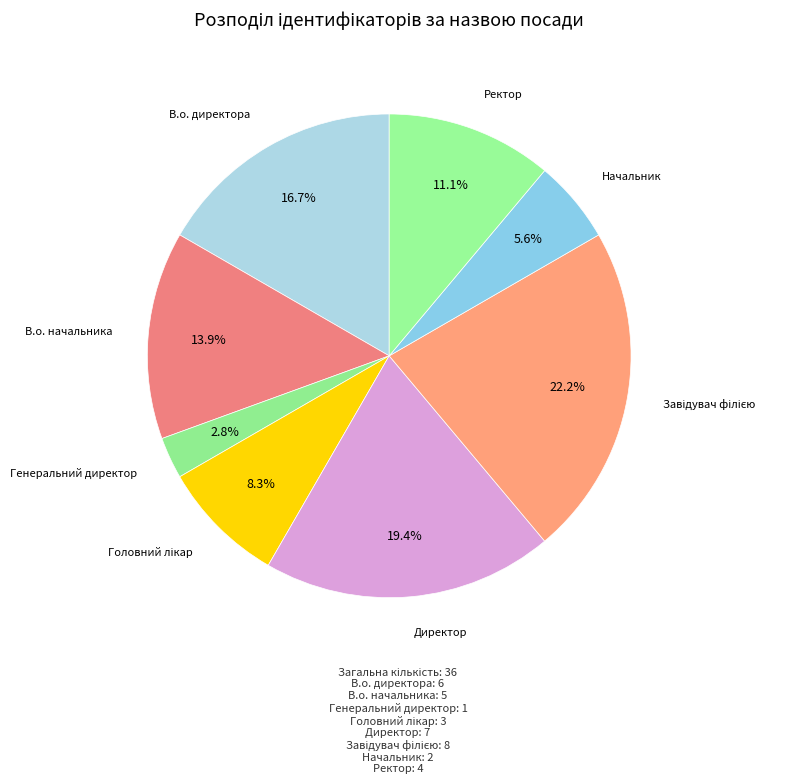

To the nearest percent, what is the difference between the Ректор and В.о. директора slice percentages?

6%